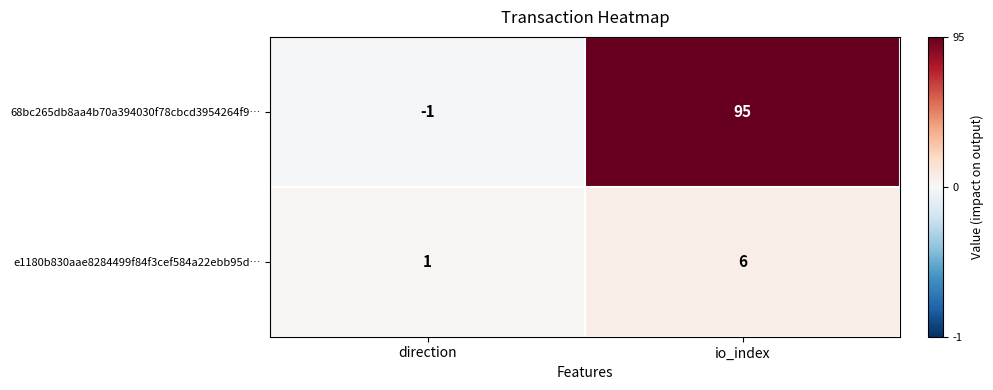

Which label corresponds to the largest value in the chart?

io_index